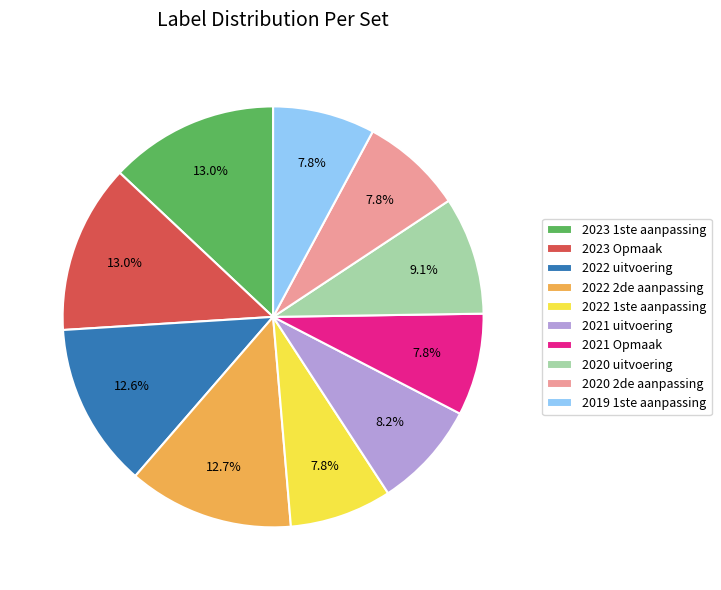

Between 2022 1ste aanpassing and 2023 1ste aanpassing, which is larger?

2023 1ste aanpassing